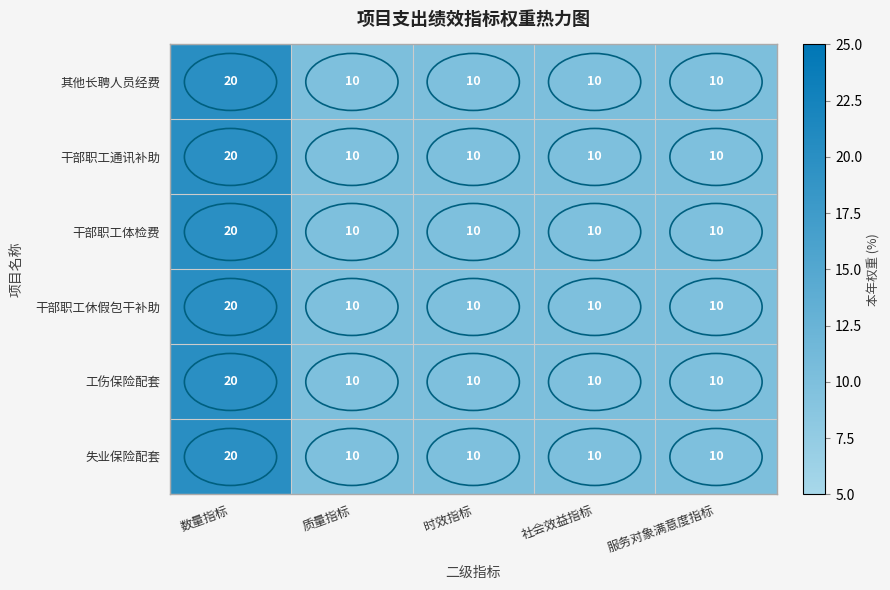

What is the total value across all series at 社会效益指标?

60